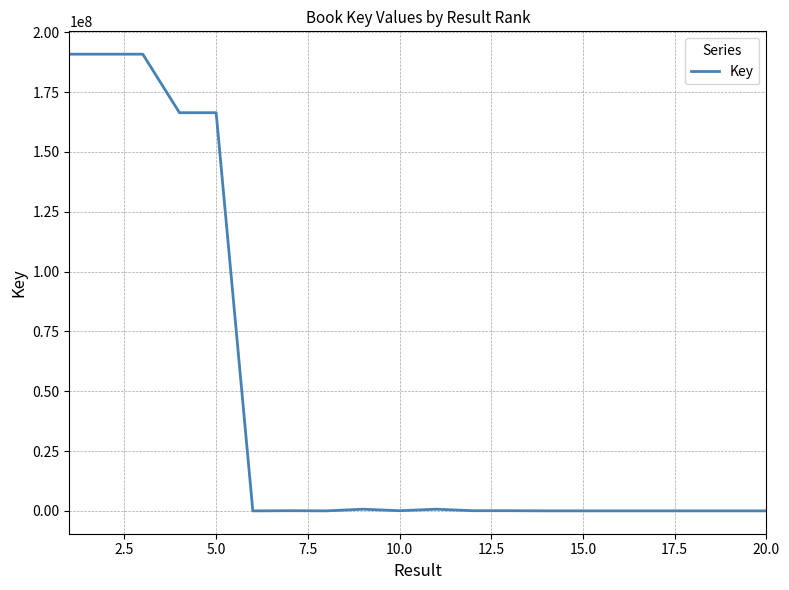

What is the difference between the maximum and minimum values?

190833742